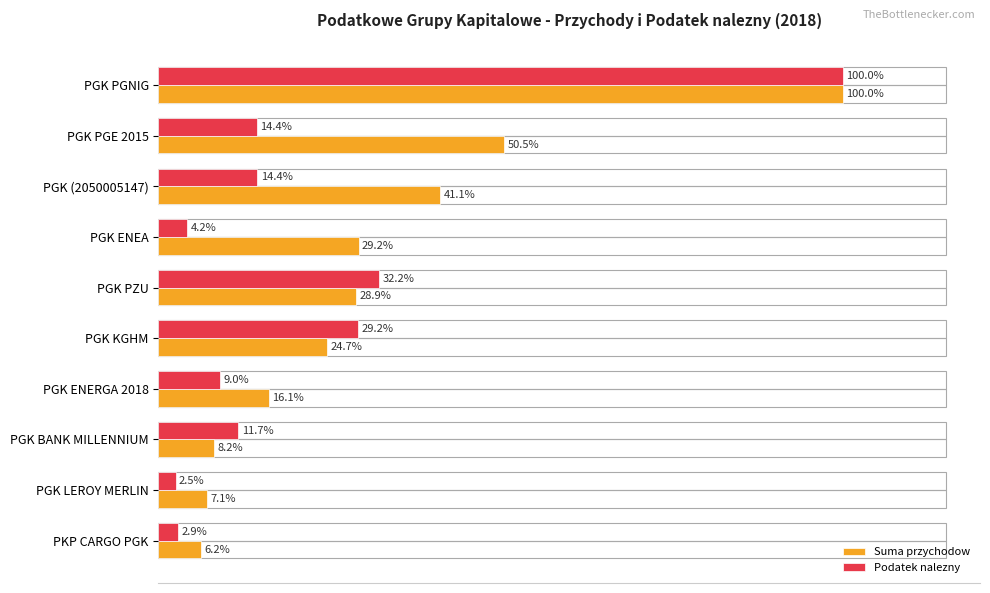

Which series has the largest total across all categories?

Suma przychodow